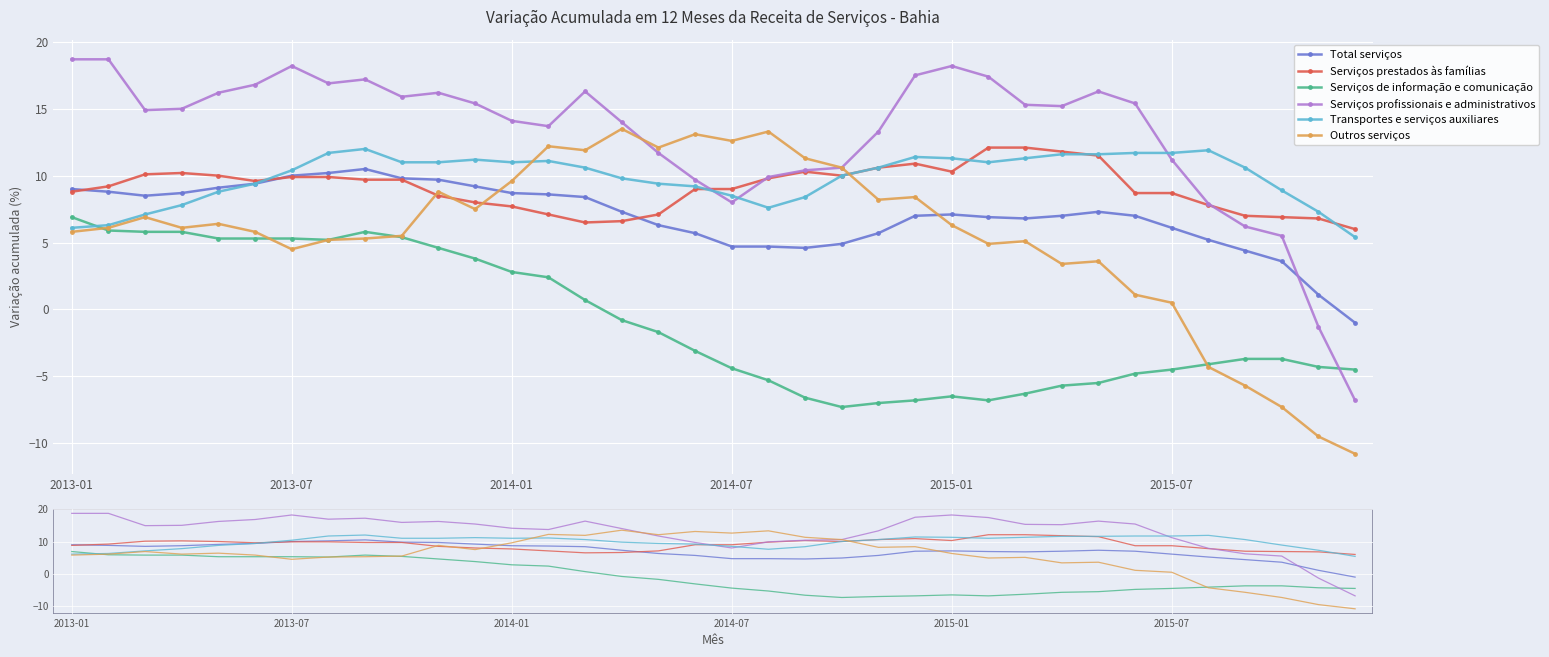

Between 8 and 29, which series saw the biggest shift?

Serviços de informação e comunicação